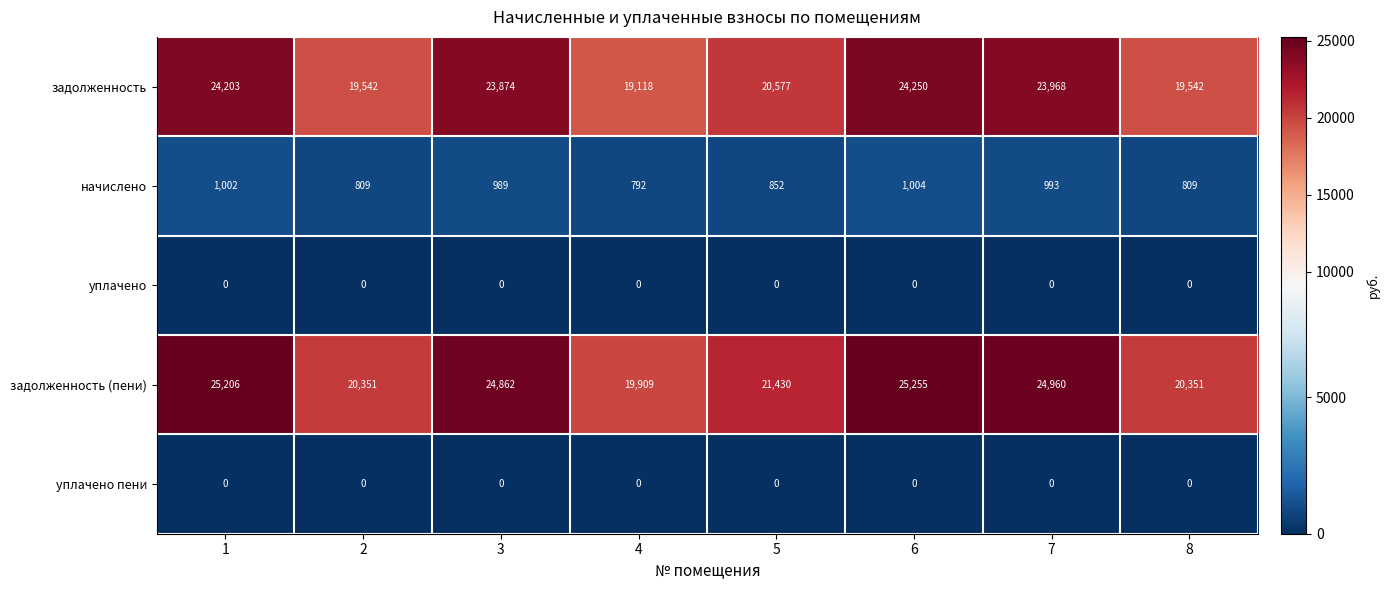

True or false: задолженность has a value of 19542 at 2.

True